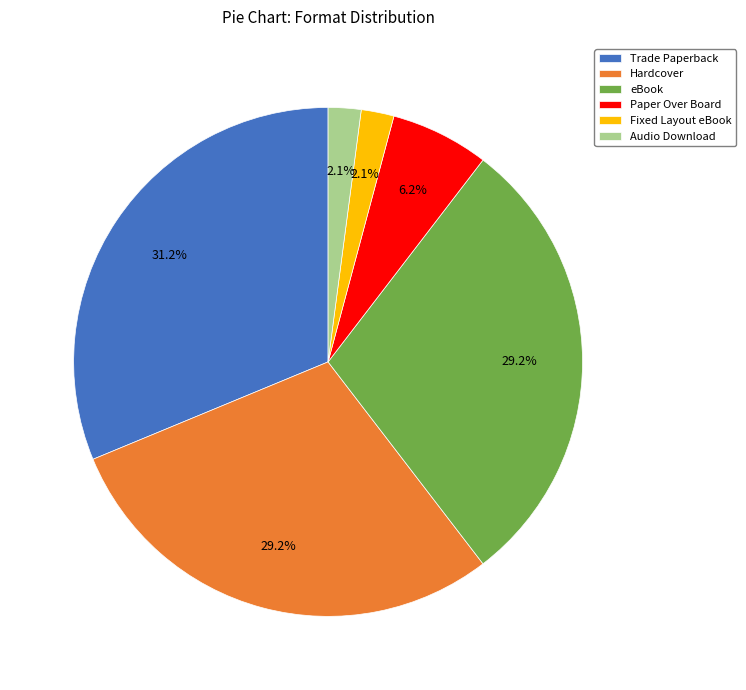

The eBook slice represents 29% of the pie. True or false?

True